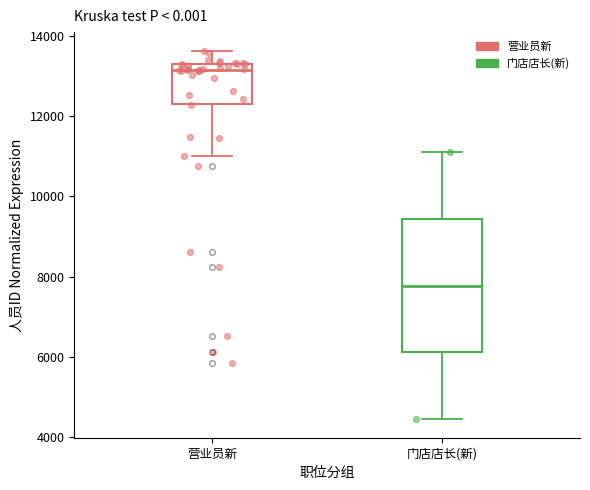

Which box is the tallest, from its lower edge to its upper edge?

门店店长(新)